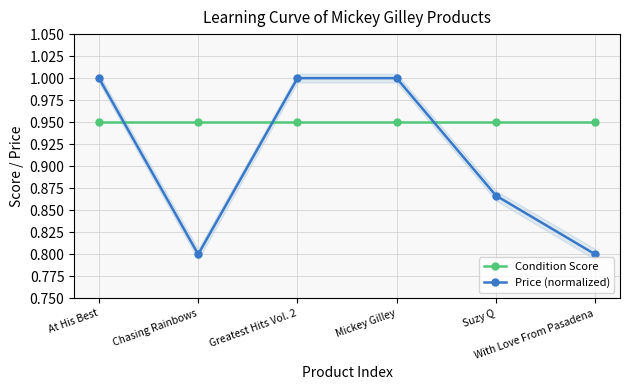

After their last crossing, which series has the higher values: Price (normalized) or Condition Score?

Condition Score